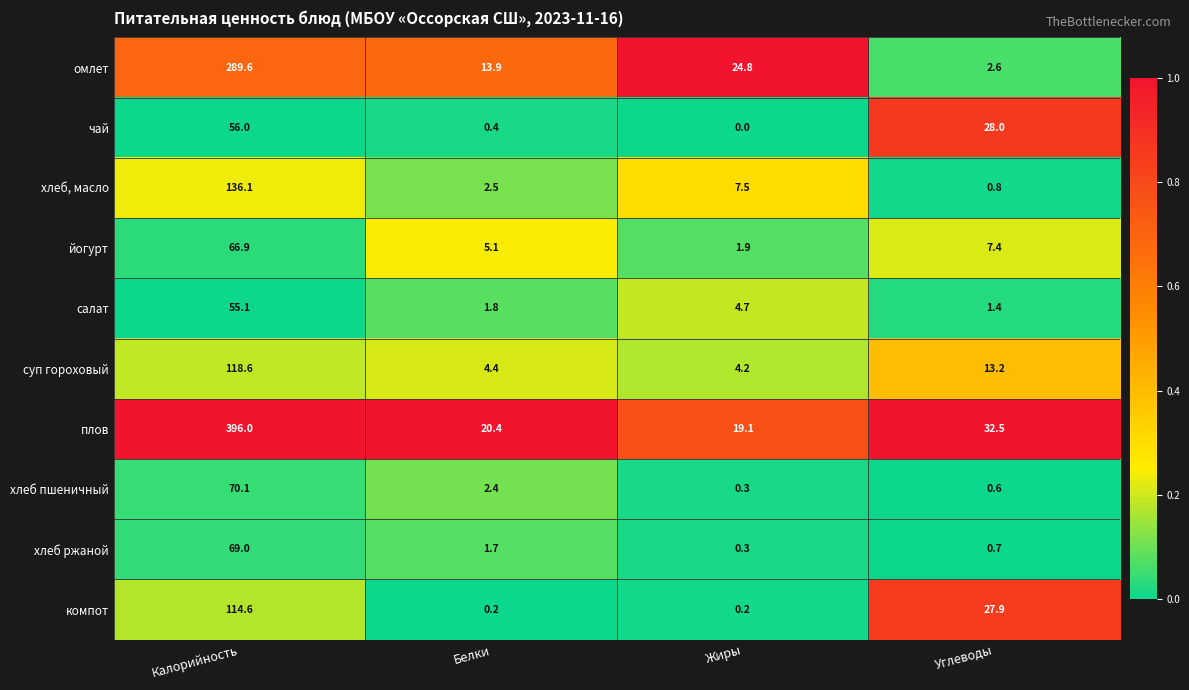

What is the spread (max minus min) of values at Белки?

20.2